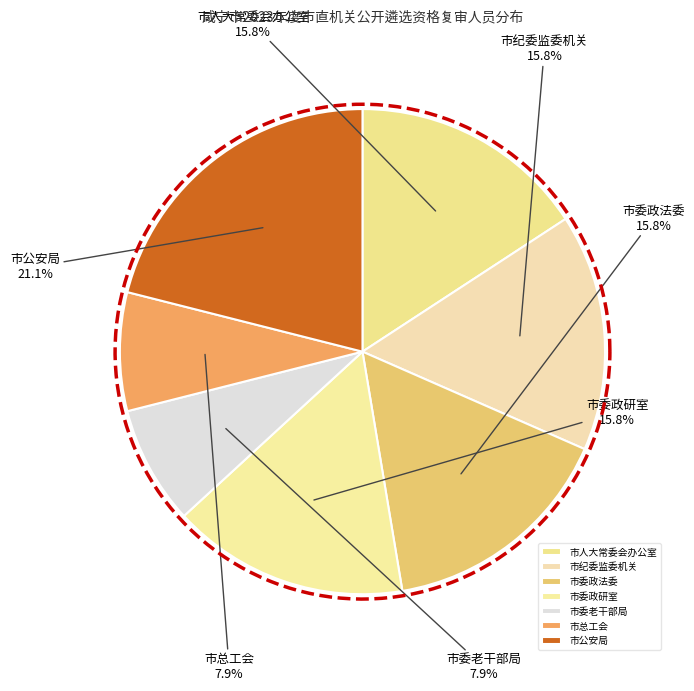

Count the number of slices in the pie.

7